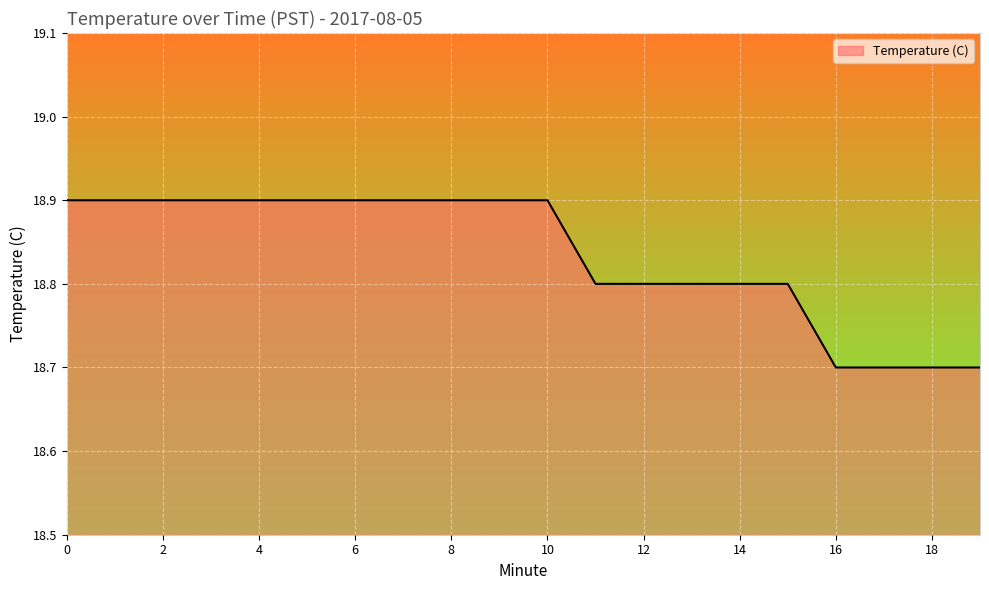

What is the smallest value displayed?

18.7